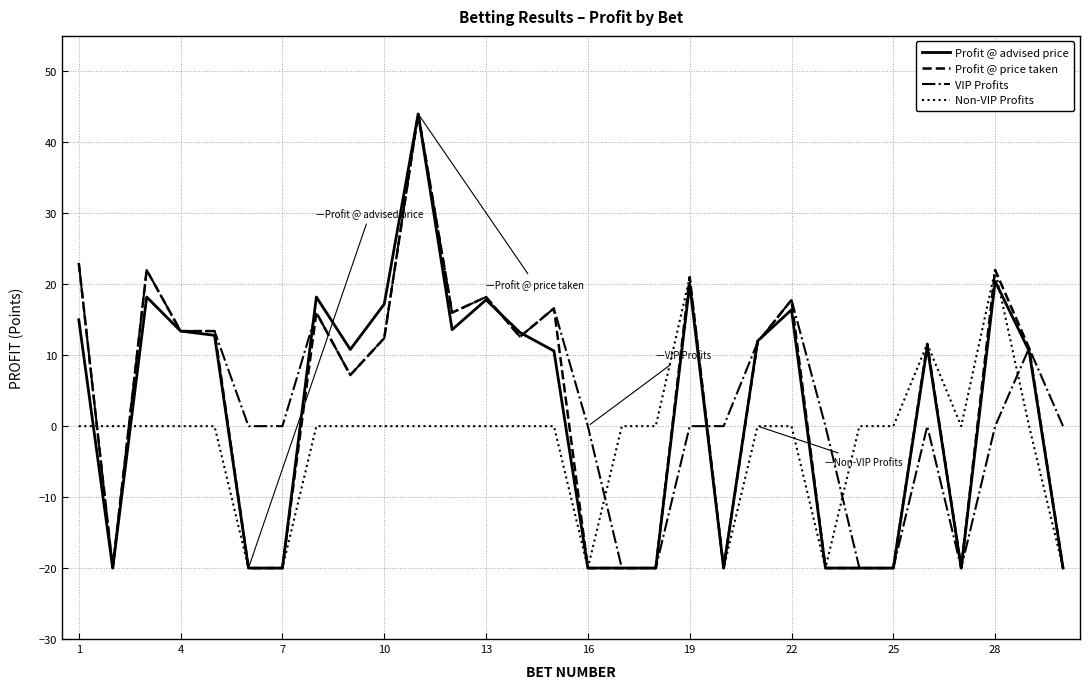

What is the maximum value shown in the chart?

44.0